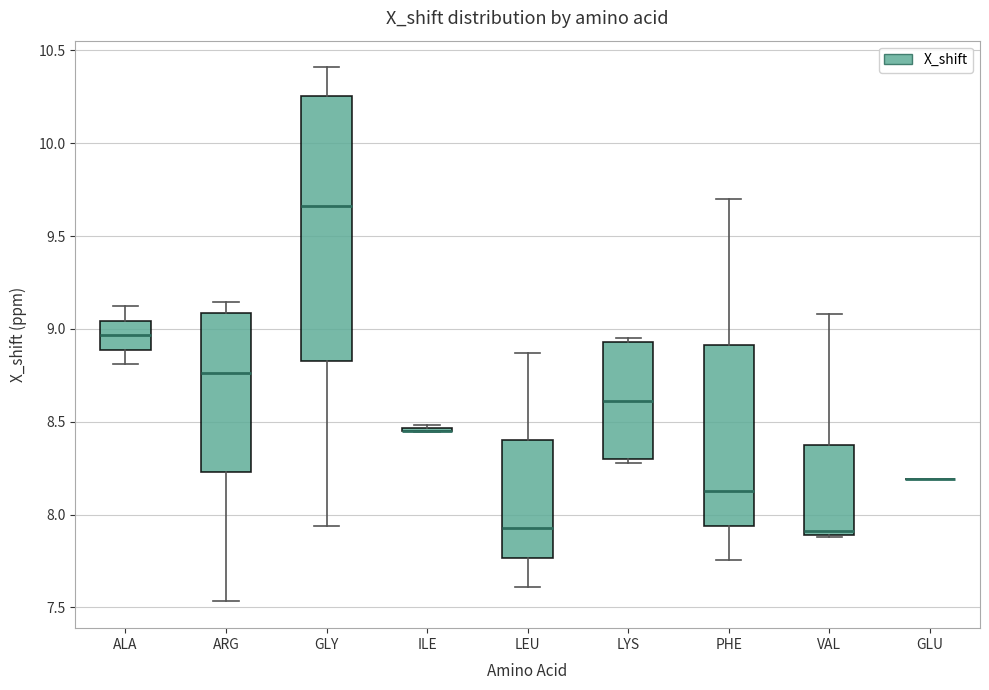

Reading left to right, transcribe this box plot: for each box, give where its median line is, the range the box spans, and where its two whiskers end, as read against the y-axis. The values are not printed on the chart, so give them approximately, as read against the axis.

ALA: median 8.95, box 8.90 to 9.05, whiskers 8.80 to 9.10
ARG: median 8.75, box 8.25 to 9.10, whiskers 7.55 to 9.15
GLY: median 9.65, box 8.85 to 10.25, whiskers 7.95 to 10.40
ILE: box collapsed to a line at 8.45, whiskers 8.45 to 8.50
LEU: median 7.95, box 7.75 to 8.40, whiskers 7.60 to 8.85
LYS: median 8.60, box 8.30 to 8.95, whiskers 8.30 (just below the box's lower edge) to 8.95 (just above the box's upper edge)
PHE: median 8.15, box 7.95 to 8.90, whiskers 7.75 to 9.70
VAL: median 7.90 (just above the box's lower edge), box 7.90 to 8.40, whiskers 7.90 to 9.10
GLU: box collapsed to a line at 8.20, whiskers 8.20 to 8.20